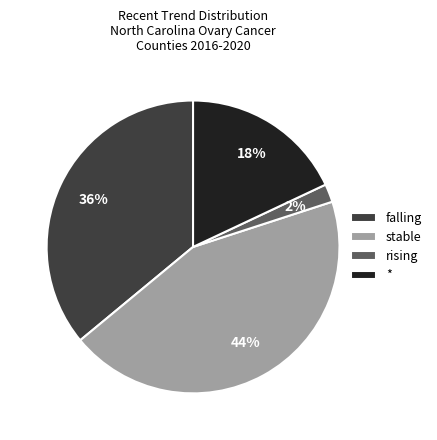

Is rising the majority of the pie?

No